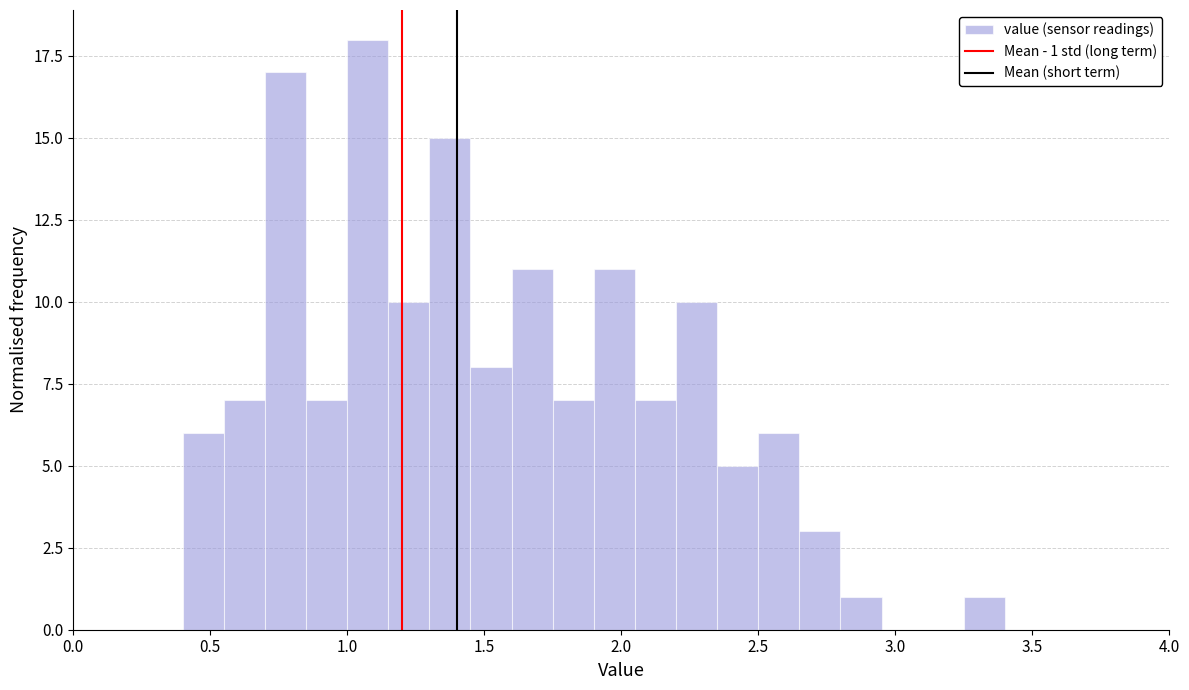

Around what value on the x-axis is the tallest bar? Give the approximate position of its centre, as read against the axis.

1.10